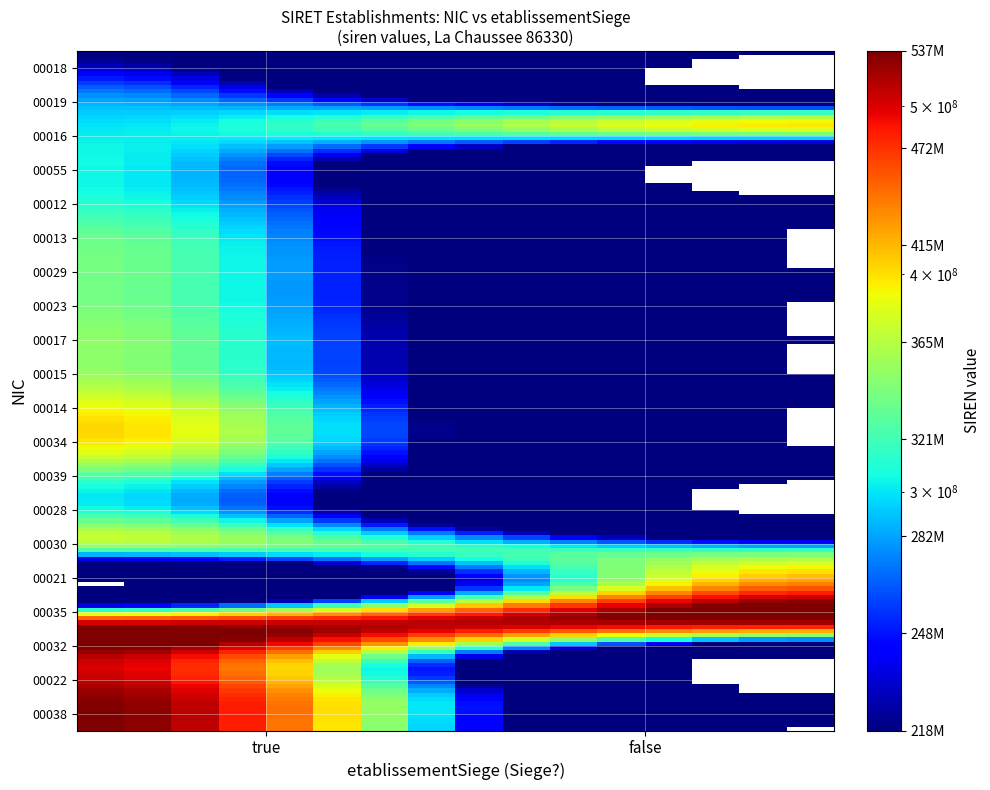

Reading right to left, extract all data points from this chart.

00018: false=0	true=218600690
00019: false=0	true=268601309
00016: false=397659343	true=298600263
00055: false=0	true=305361321
00012: false=0	true=307999631
00013: false=0	true=332018779
00029: false=0	true=340573021
00023: false=0	true=340651371
00017: false=0	true=350094744
00015: false=0	true=353170707
00014: false=0	true=390189421
00034: false=0	true=395353428
00039: false=0	true=319090627
00028: false=0	true=320693906
00030: false=321248767	true=321248767
00021: false=448407031	true=0
00035: false=528218795	true=497512947
00032: false=0	true=511760589
00022: false=0	true=528053986
00038: false=0	true=537688913